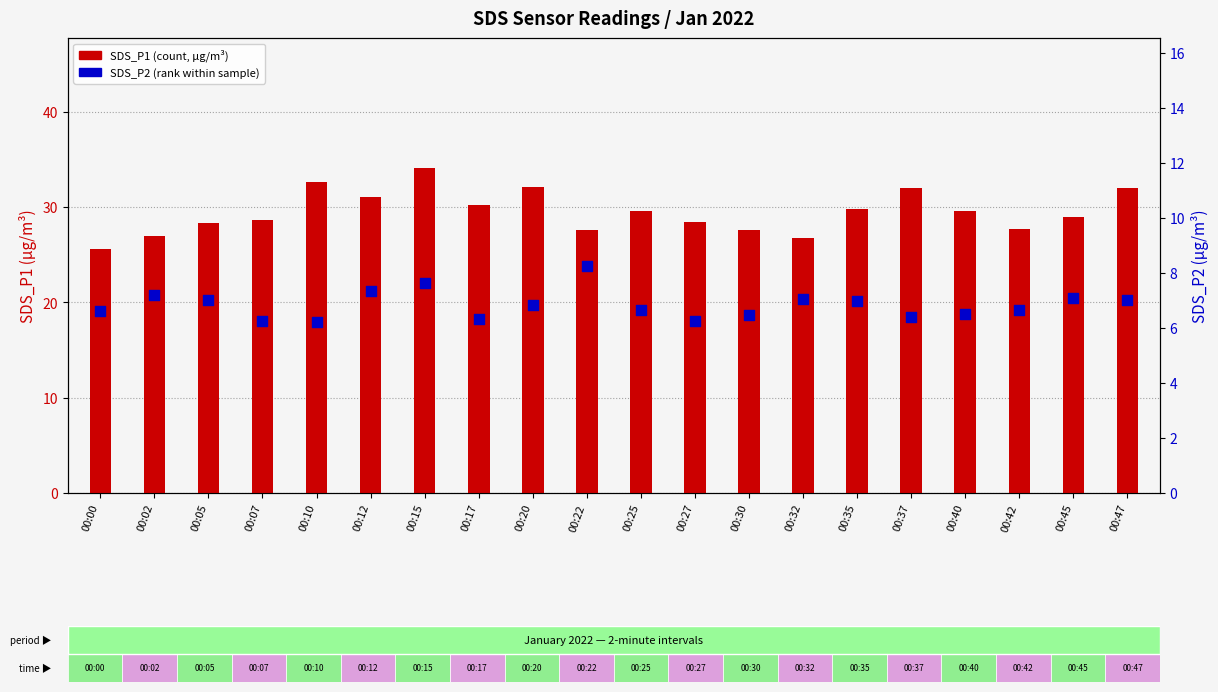

Is the value of SDS_P2 at 00:07 greater than the value of SDS_P1 at 00:00?

No